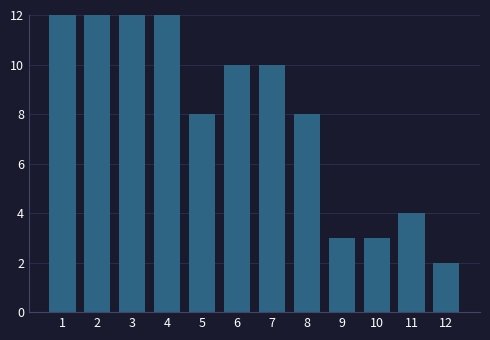

Reading left to right, what are all the values shown in this chart?

12	12	12	12	8	10	10	8	3	3	4	2